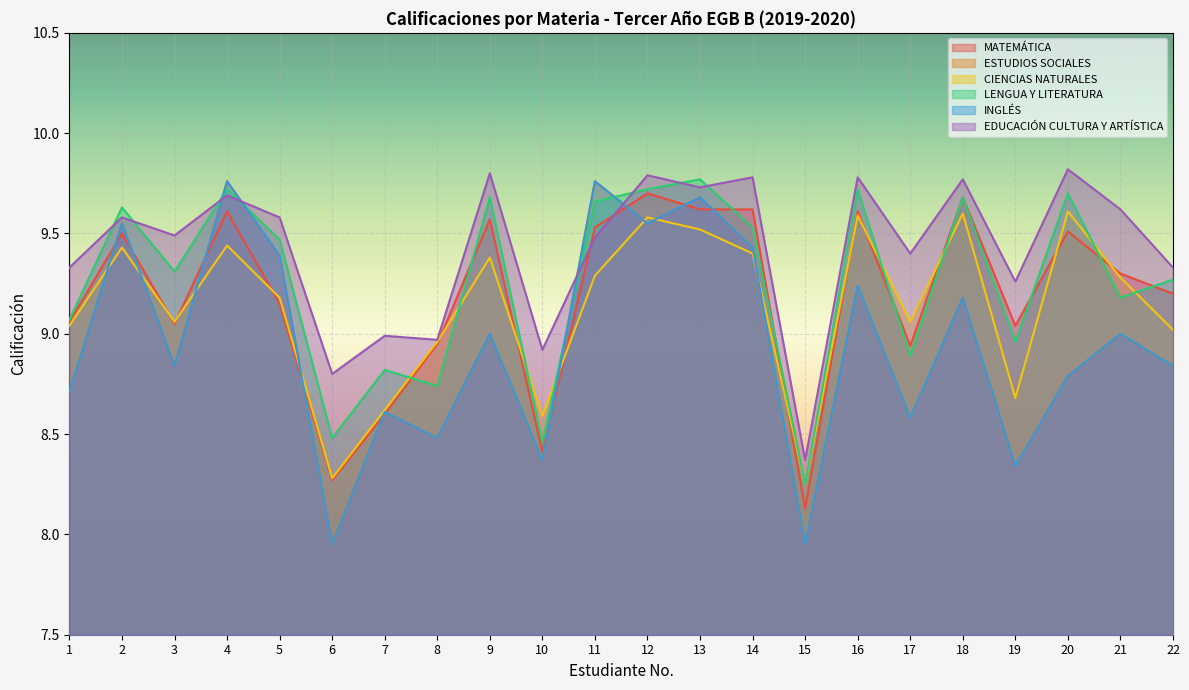

What is the value of the MATEMÁTICA point at the 20th from the left?

9.5